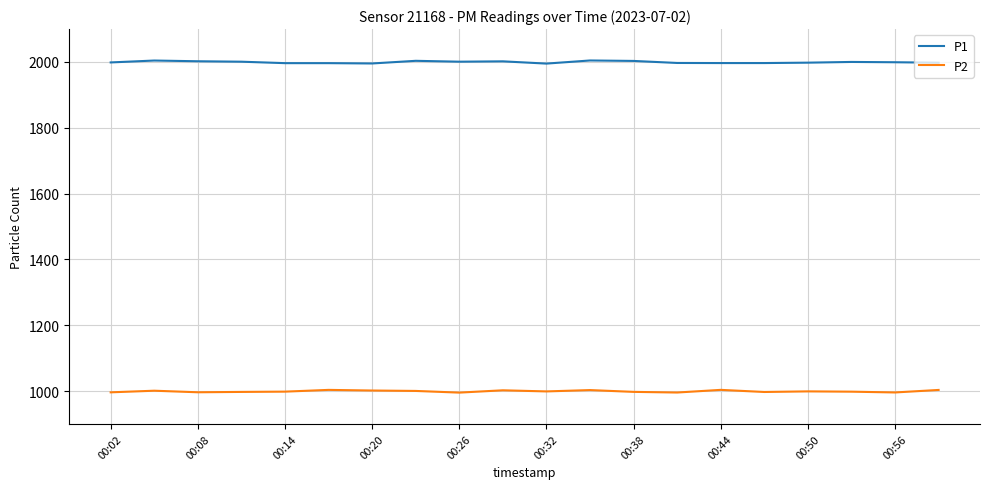

At how many categories does at least one series exceed 1873?

20